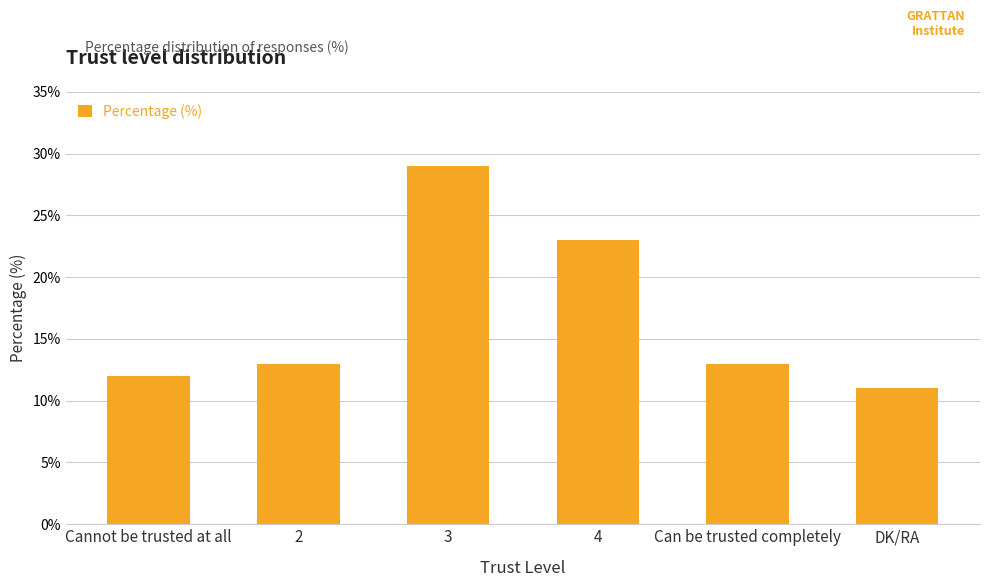

Reading right to left, extract all data points from this chart.

DK/RA=11	Can be trusted completely=13	4=23	3=29	2=13	Cannot be trusted at all=12